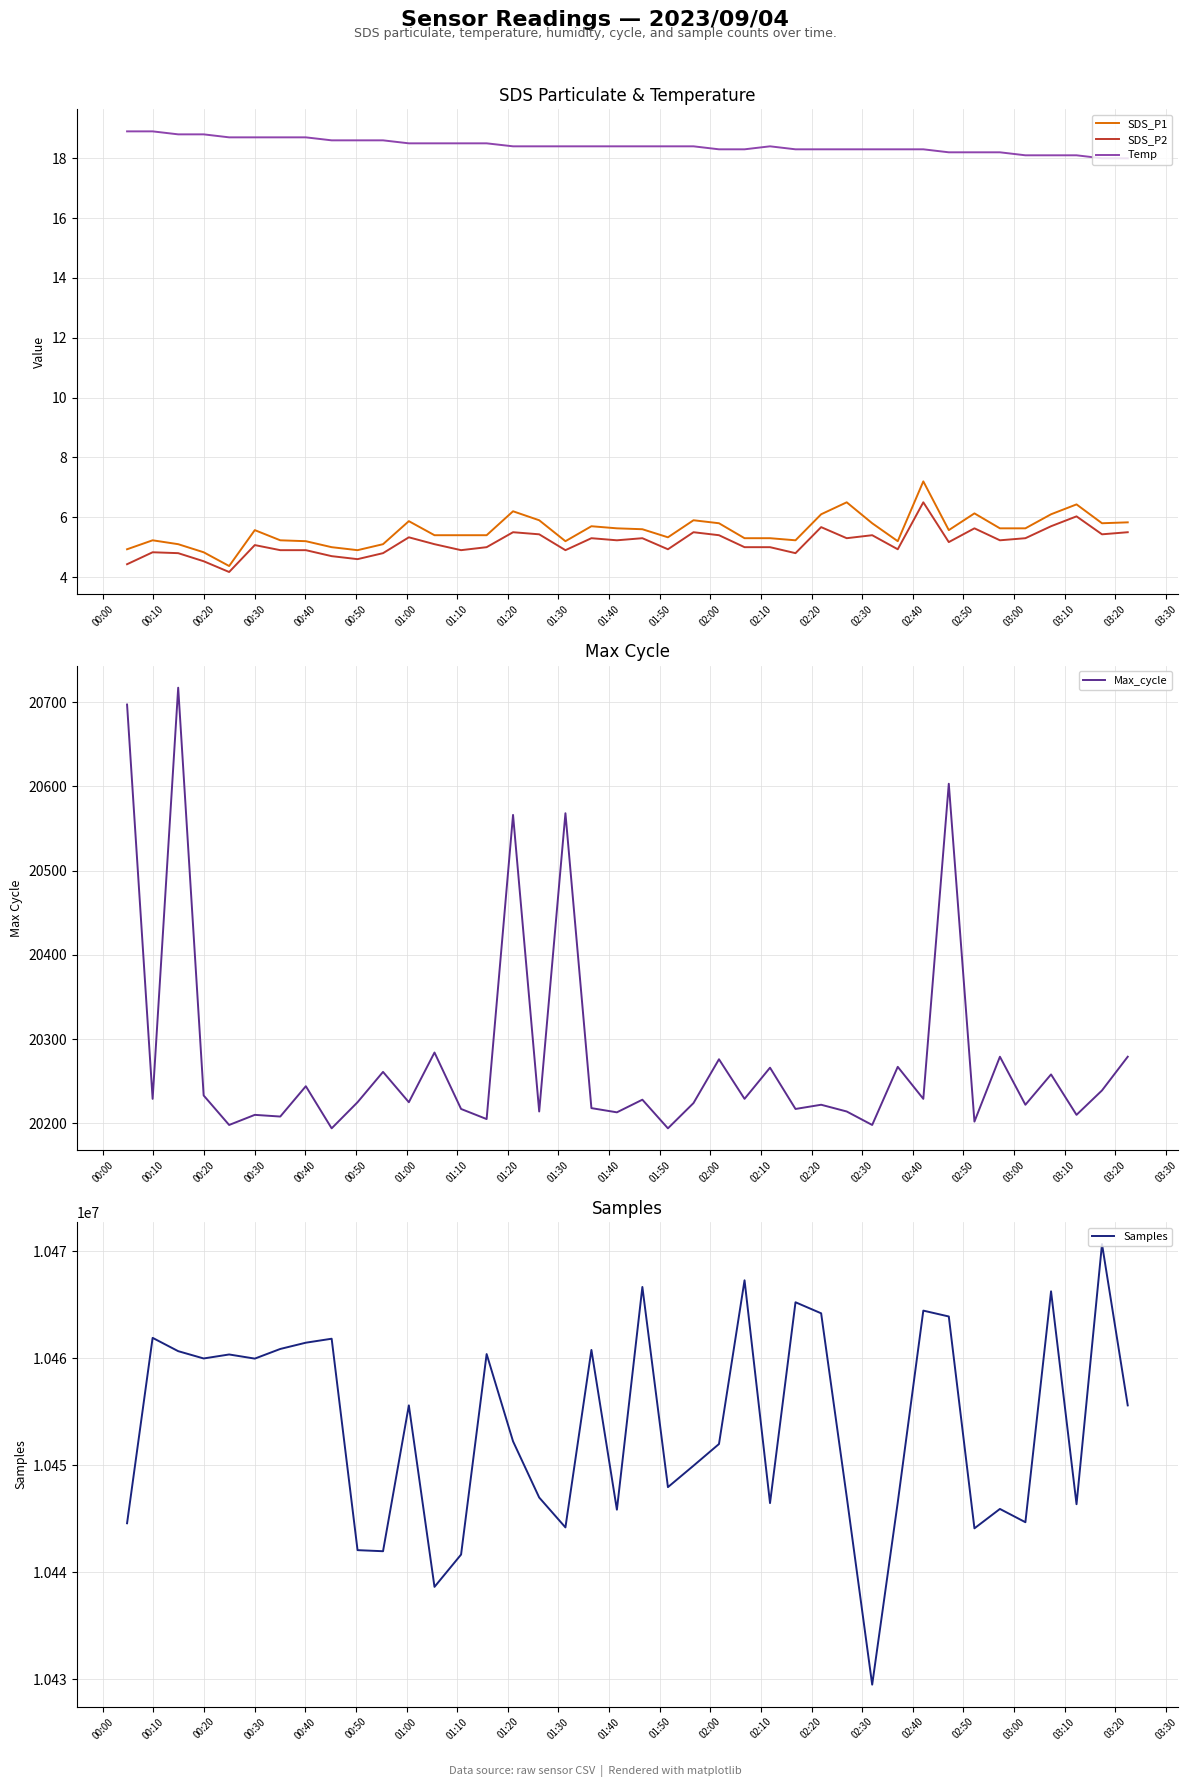

Reading left to right, transcribe all the data shown in this chart.

SDS_P1: 4.9	5.2	5.1	4.8	4.4	5.6	5.2	5.2	5.0	4.9	5.1	5.9	5.4	5.4	5.4	6.2	5.9	5.2	5.7	5.6	5.6	5.3	5.9	5.8	5.3	5.3	5.2	6.1	6.5	5.8	5.2	7.2	5.6	6.1	5.6	5.6	6.1	6.4	5.8	5.8
SDS_P2: 4.4	4.8	4.8	4.5	4.2	5.1	4.9	4.9	4.7	4.6	4.8	5.3	5.1	4.9	5.0	5.5	5.4	4.9	5.3	5.2	5.3	4.9	5.5	5.4	5.0	5.0	4.8	5.7	5.3	5.4	4.9	6.5	5.2	5.6	5.2	5.3	5.7	6.0	5.4	5.5
Temp: 18.9	18.9	18.8	18.8	18.7	18.7	18.7	18.7	18.6	18.6	18.6	18.5	18.5	18.5	18.5	18.4	18.4	18.4	18.4	18.4	18.4	18.4	18.4	18.3	18.3	18.4	18.3	18.3	18.3	18.3	18.3	18.3	18.2	18.2	18.2	18.1	18.1	18.1	18.0	18.0
Max_cycle: 20697.0	20229.0	20717.0	20233.0	20198.0	20210.0	20208.0	20244.0	20194.0	20225.0	20261.0	20225.0	20284.0	20217.0	20205.0	20566.0	20214.0	20568.0	20218.0	20213.0	20228.0	20194.0	20224.0	20276.0	20229.0	20266.0	20217.0	20222.0	20214.0	20198.0	20267.0	20229.0	20603.0	20202.0	20279.0	20222.0	20258.0	20210.0	20239.0	20279.0
Samples: 10444591.0	10461921.0	10460677.0	10459994.0	10460367.0	10459981.0	10460883.0	10461468.0	10461839.0	10442078.0	10441977.0	10455611.0	10438645.0	10441665.0	10460406.0	10452250.0	10446997.0	10444203.0	10460793.0	10445858.0	10466676.0	10447968.0	10449970.0	10451998.0	10467303.0	10446476.0	10465248.0	10464215.0	10447070.0	10429504.0	10446542.0	10464466.0	10463918.0	10444116.0	10445929.0	10444689.0	10466269.0	10446371.0	10470690.0	10455608.0